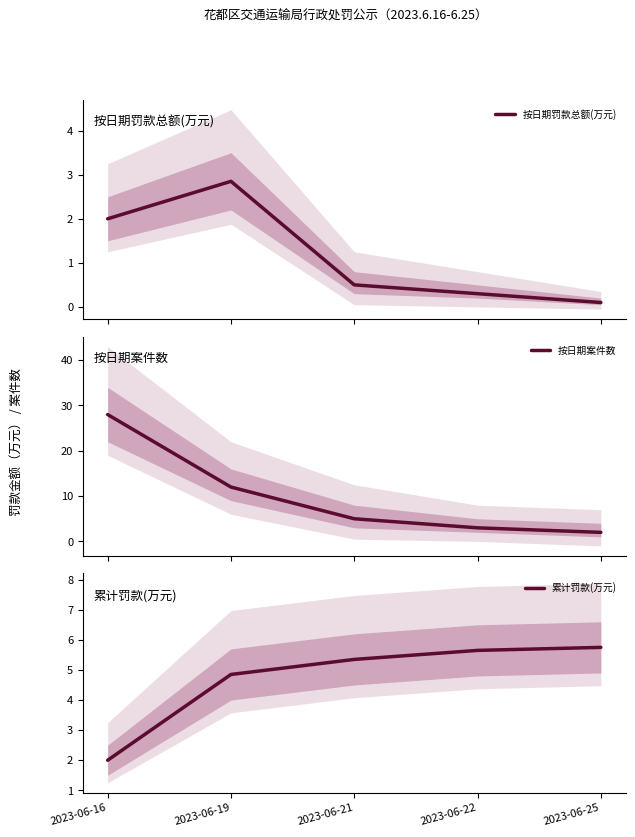

Which series has the largest range (max minus min)?

按日期案件数